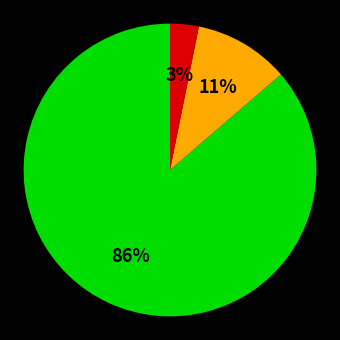

Does any single category account for the majority?

Yes